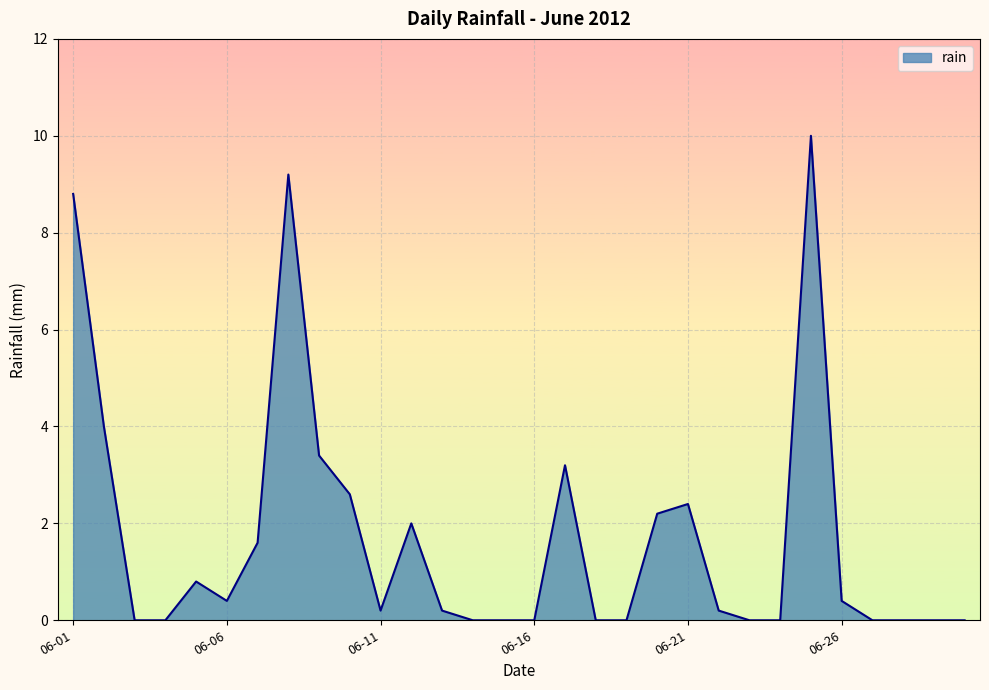

What is the maximum value shown in the chart?

10.0